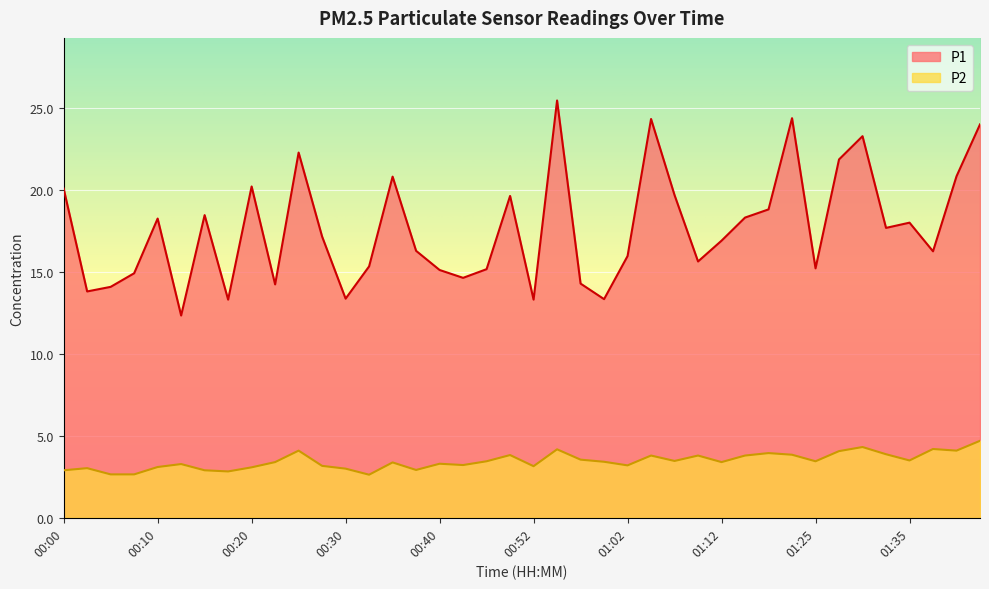

What position from the left is 00:50?

20